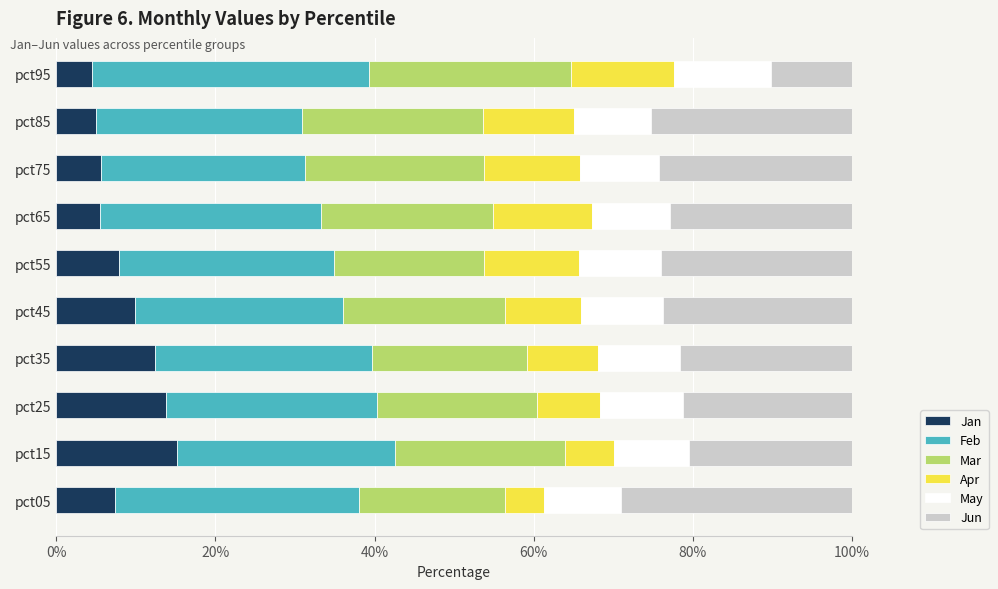

What is the total value across all series at pct35?

100.0